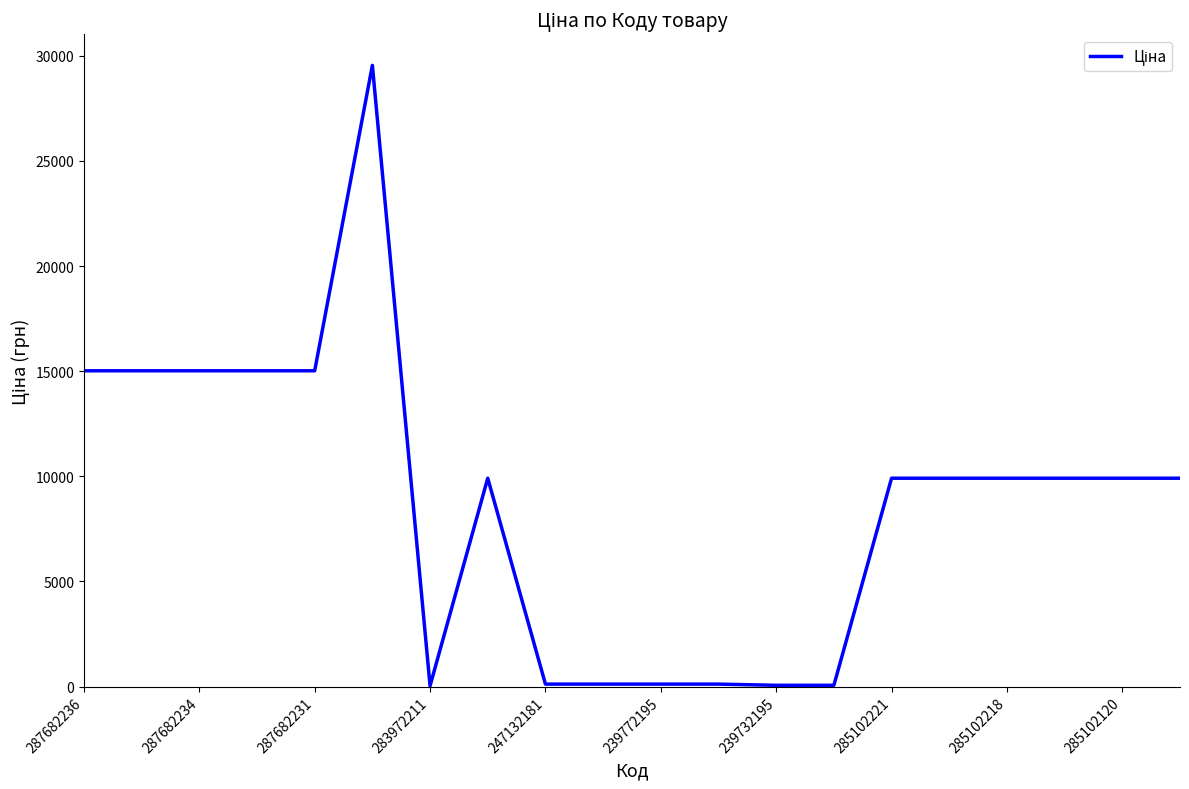

What is the difference between the maximum and minimum values?

29516.9